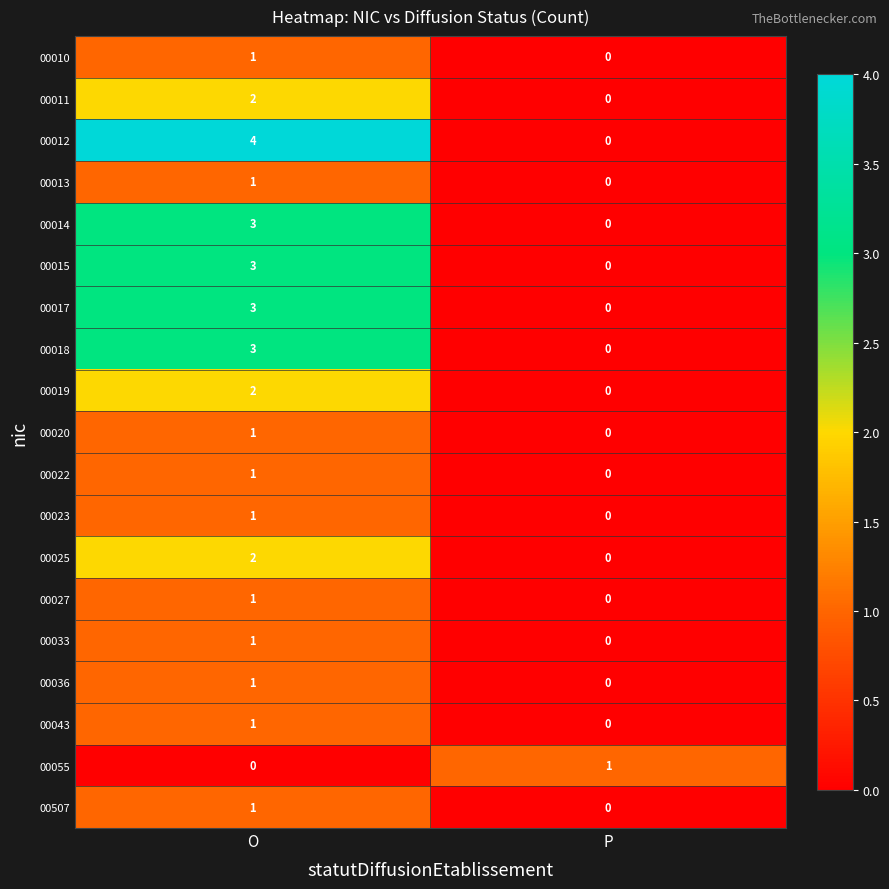

Rank the categories by 00036 value from highest to lowest.

O, P